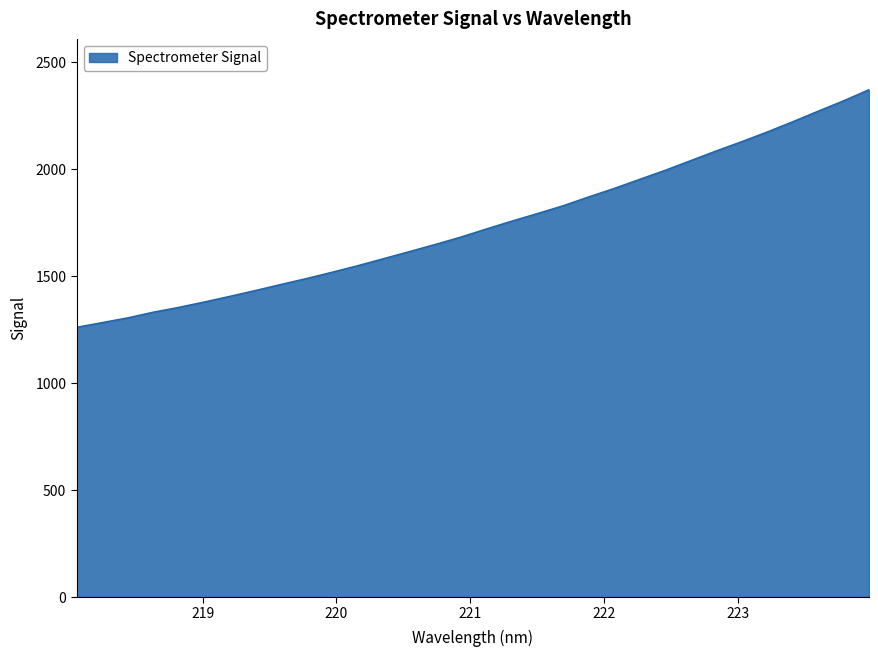

What is the minimum value shown in the chart?

1261.3